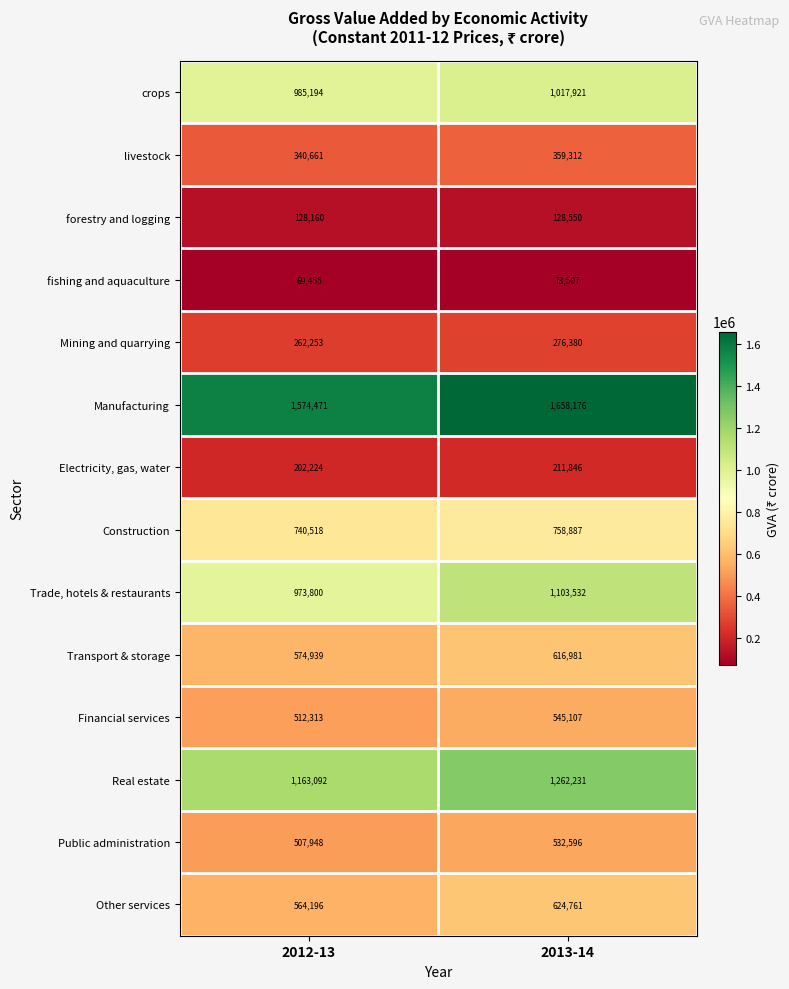

What is the difference between the Trade, hotels & restaurants values at 2013-14 and 2012-13?

129732